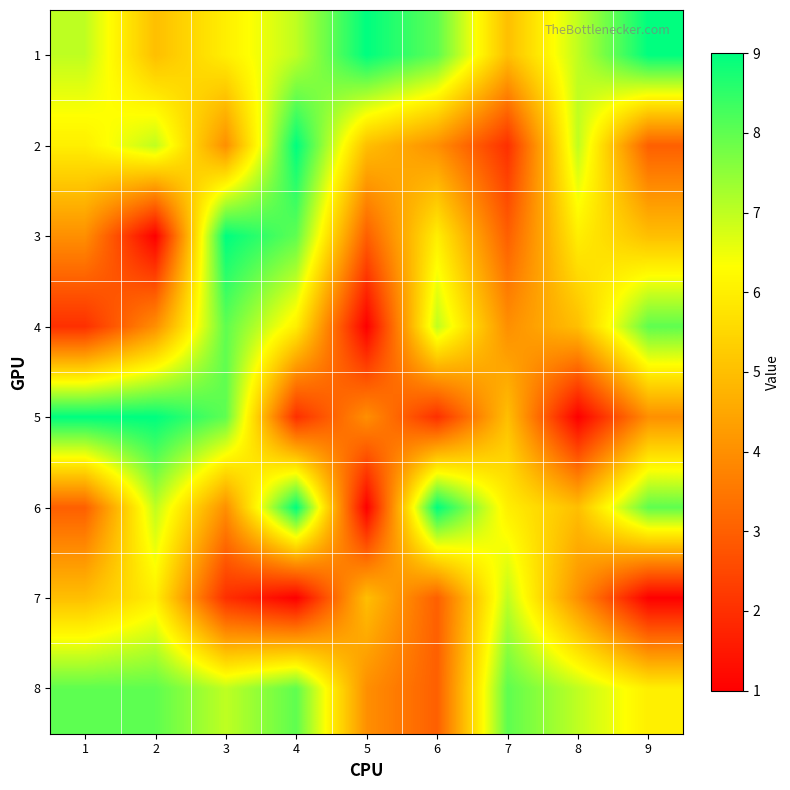

Reading left to right, transcribe all the data shown in this chart.

1: 1=7	2=5	3=6	4=7	5=9	6=8	7=5	8=7	9=9
2: 1=6	2=7	3=4	4=9	5=5	6=4	7=2	8=7	9=3
3: 1=4	2=1	3=9	4=8	5=3	6=6	7=3	8=6	9=5
4: 1=2	2=4	3=8	4=6	5=1	6=7	7=4	8=5	9=8
5: 1=9	2=9	3=8	4=2	5=4	6=2	7=5	8=1	9=4
6: 1=3	2=7	3=4	4=9	5=1	6=9	7=6	8=5	9=8
7: 1=5	2=6	3=2	4=1	5=5	6=3	7=7	8=4	9=1
8: 1=8	2=8	3=7	4=8	5=4	6=3	7=8	8=7	9=6